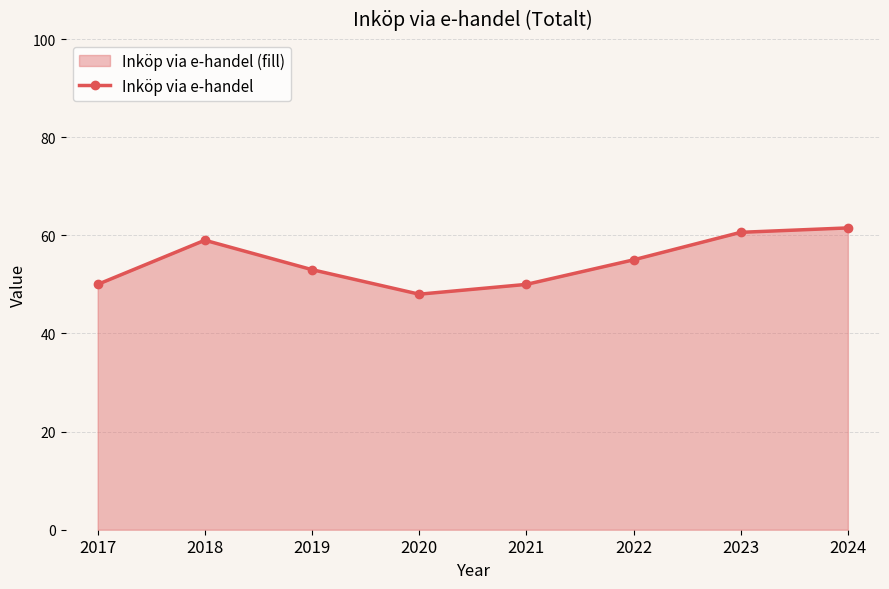

List the labels in order of value, smallest first.

2020, 2017, 2021, 2019, 2022, 2018, 2023, 2024